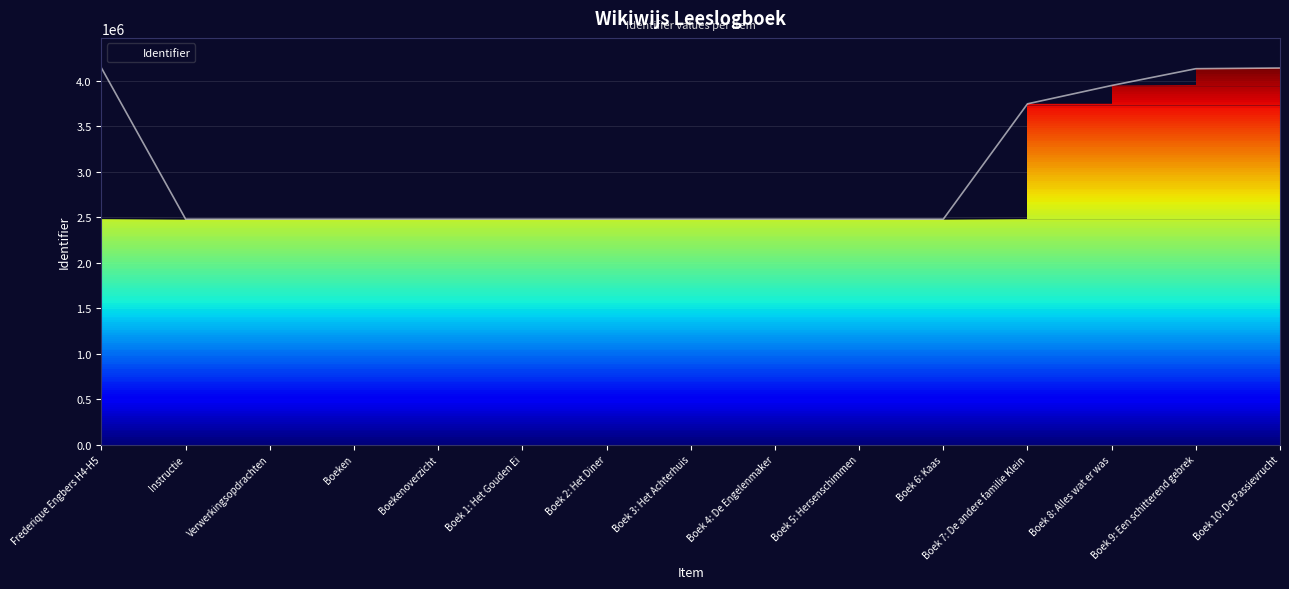

What is the ratio of the value at Boek 10: De Passievrucht to the value at Boek 1: Het Gouden Ei?

1.7